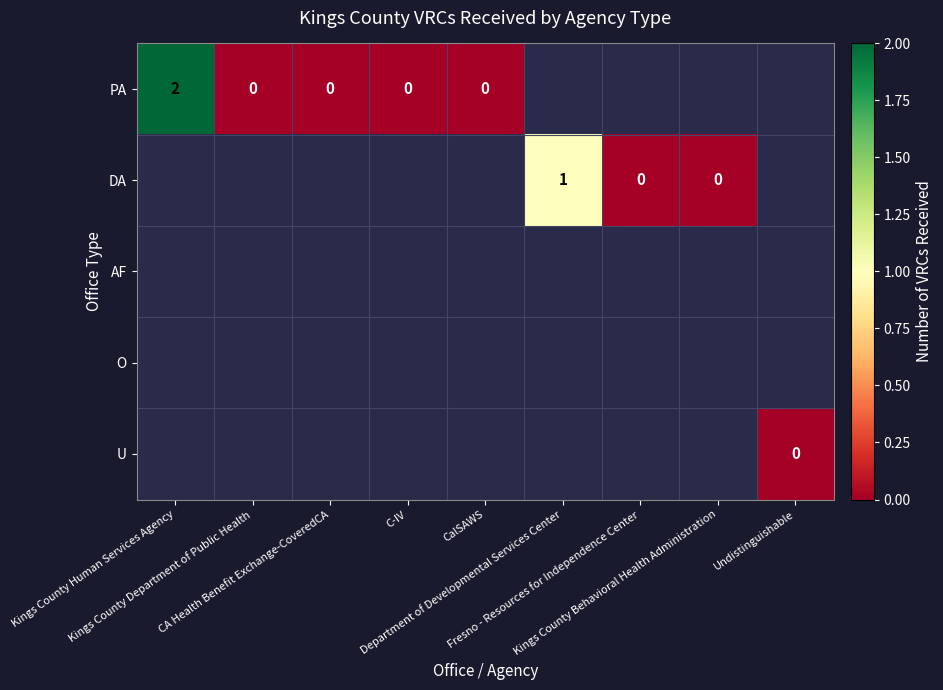

List the series in order of their peak value, lowest first.

PA, DA, AF, O, U